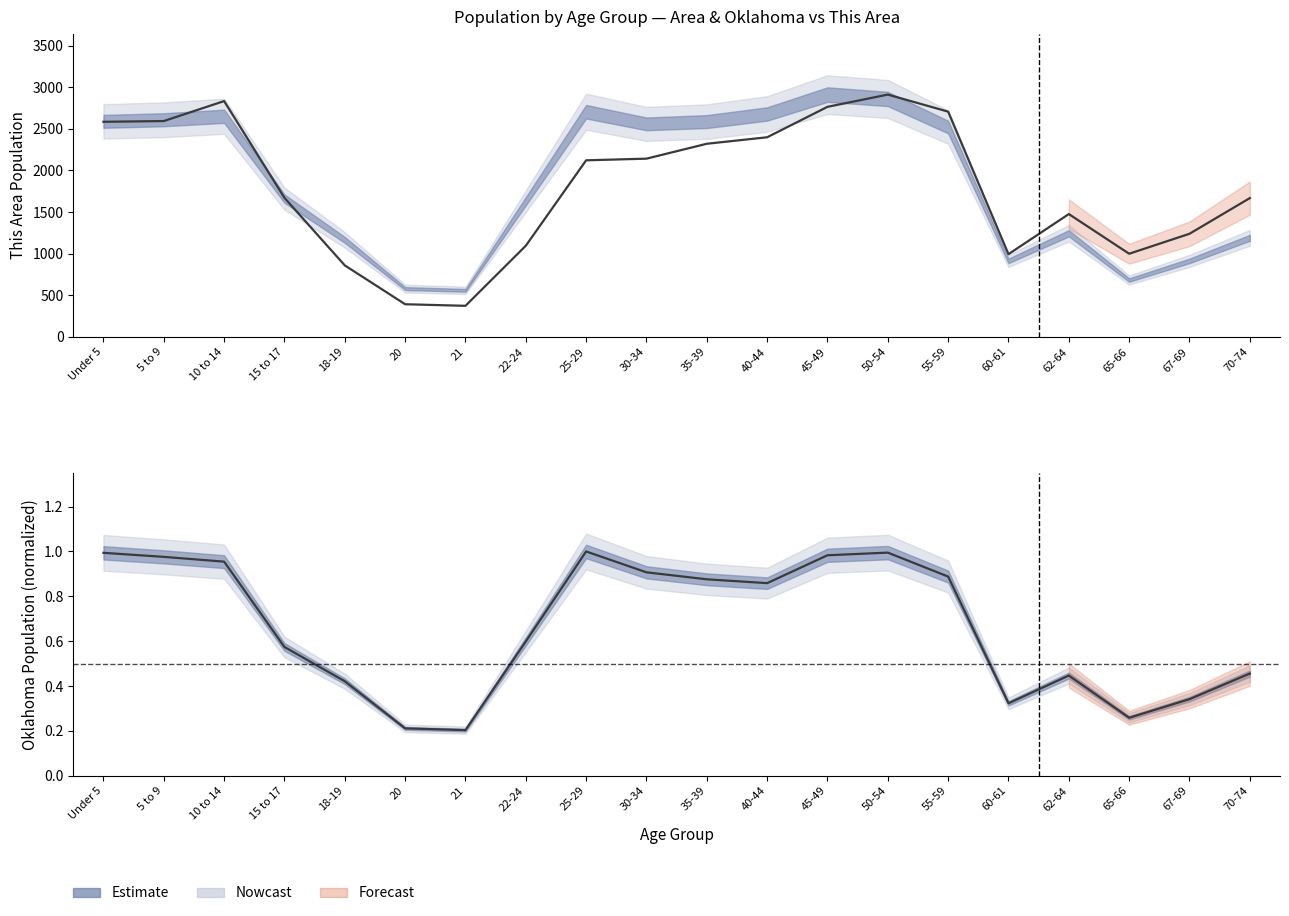

The value of This Area at 45-49 is 2764.0. True or false?

True